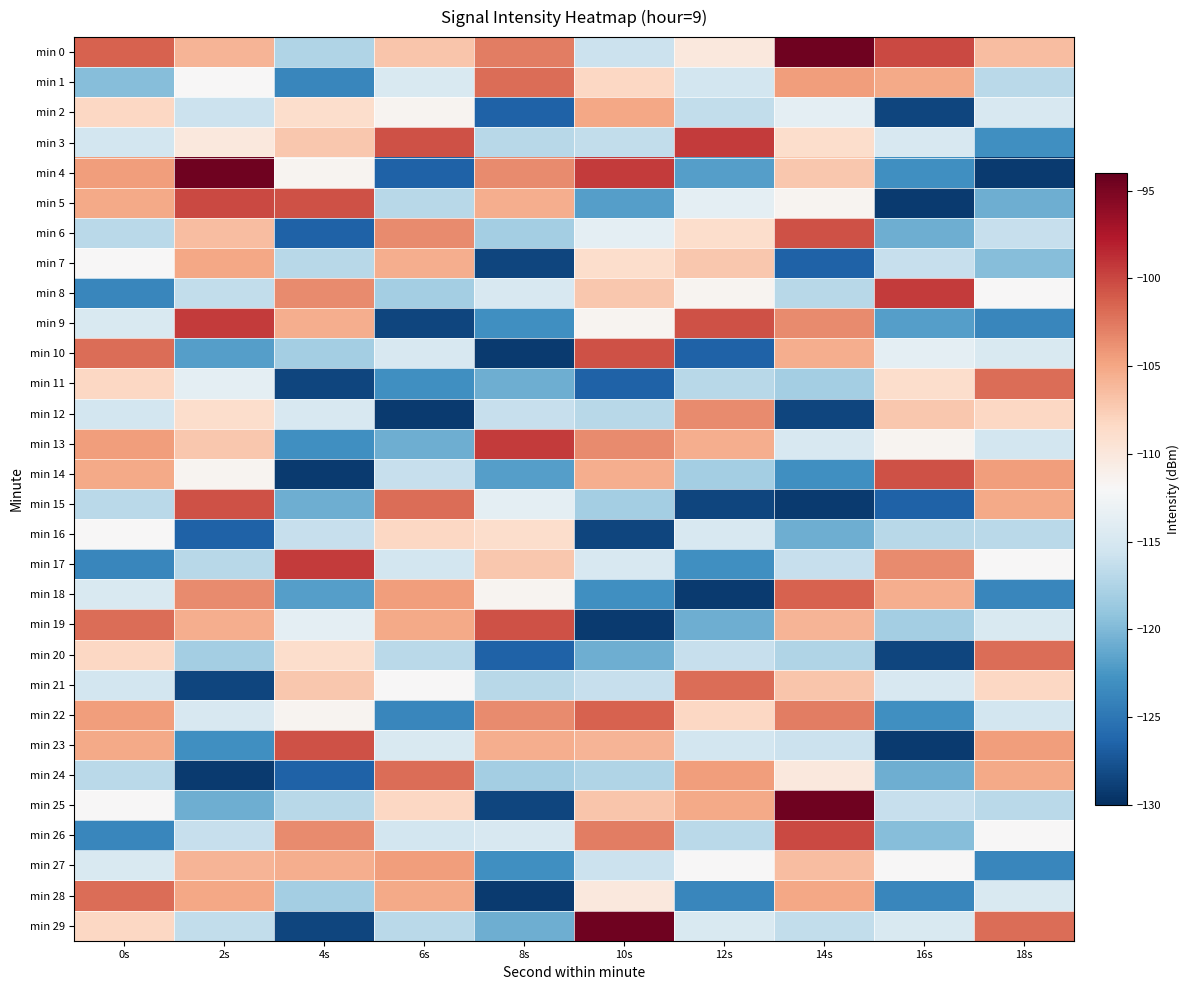

What is the greatest value displayed?

-94.5